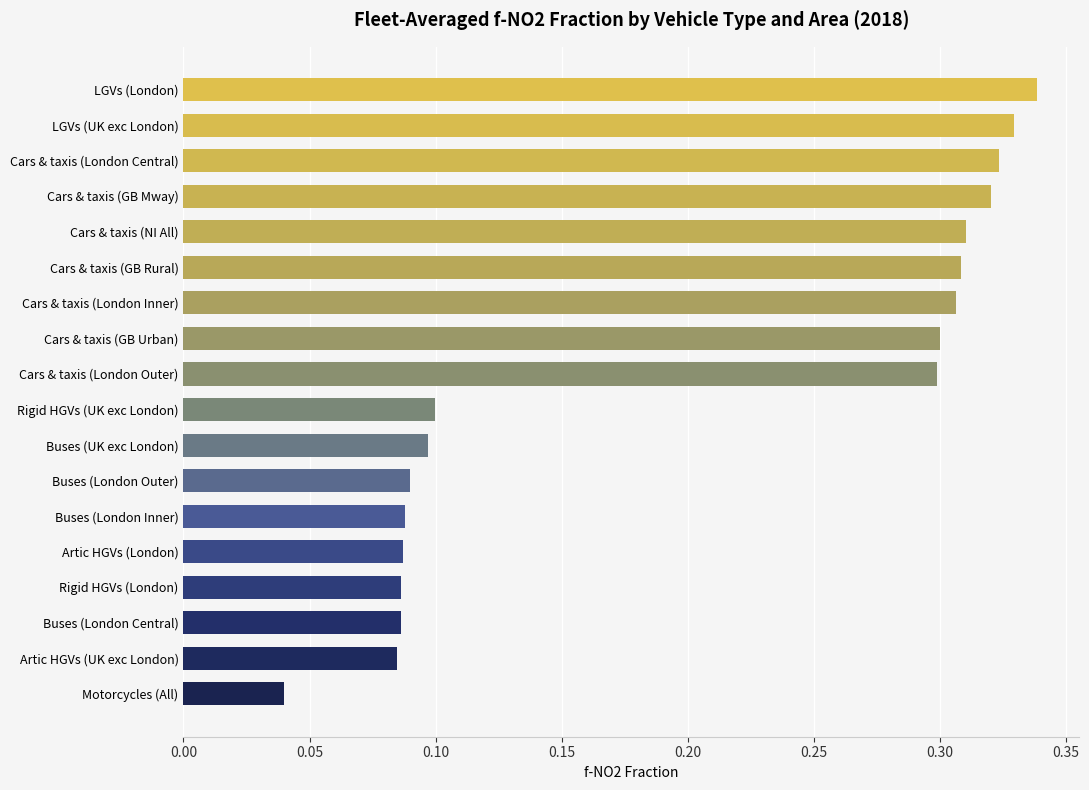

What is the sum of all values?

3.6